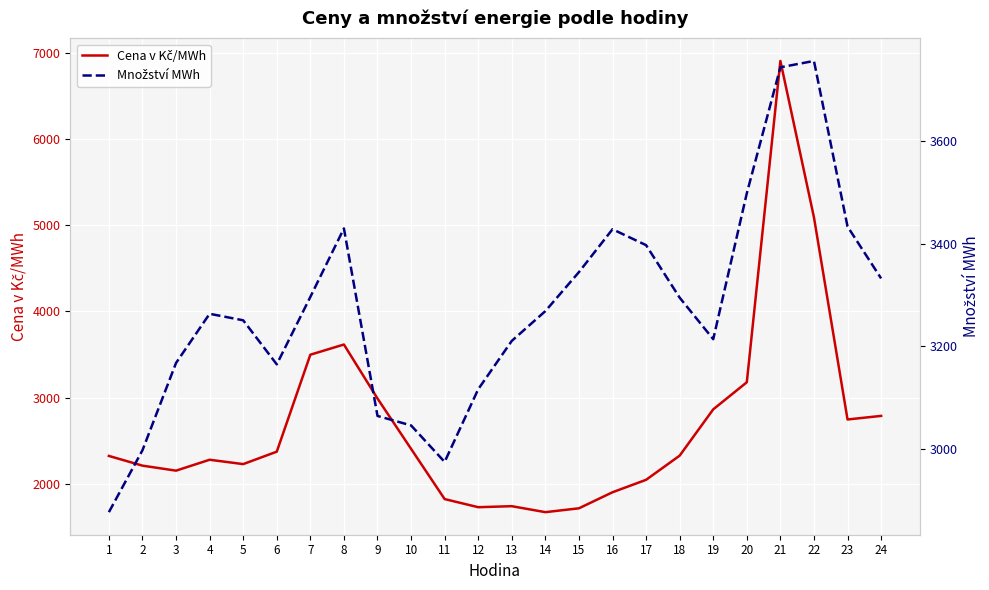

Between 2 and 17, which series saw the biggest shift?

Množství MWh